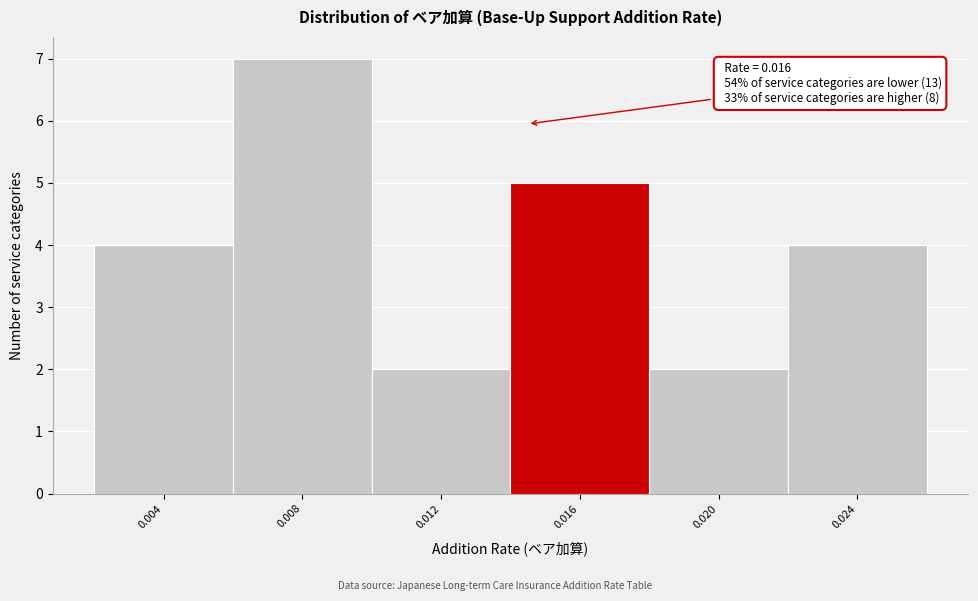

Reading left to right, list all the values displayed in this chart.

4	7	2	5	2	4